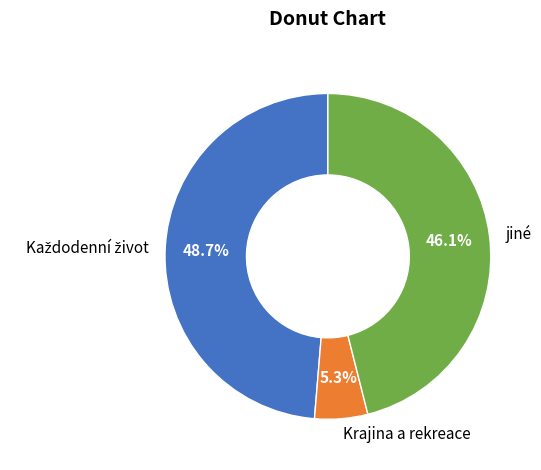

Does any single category account for the majority?

No